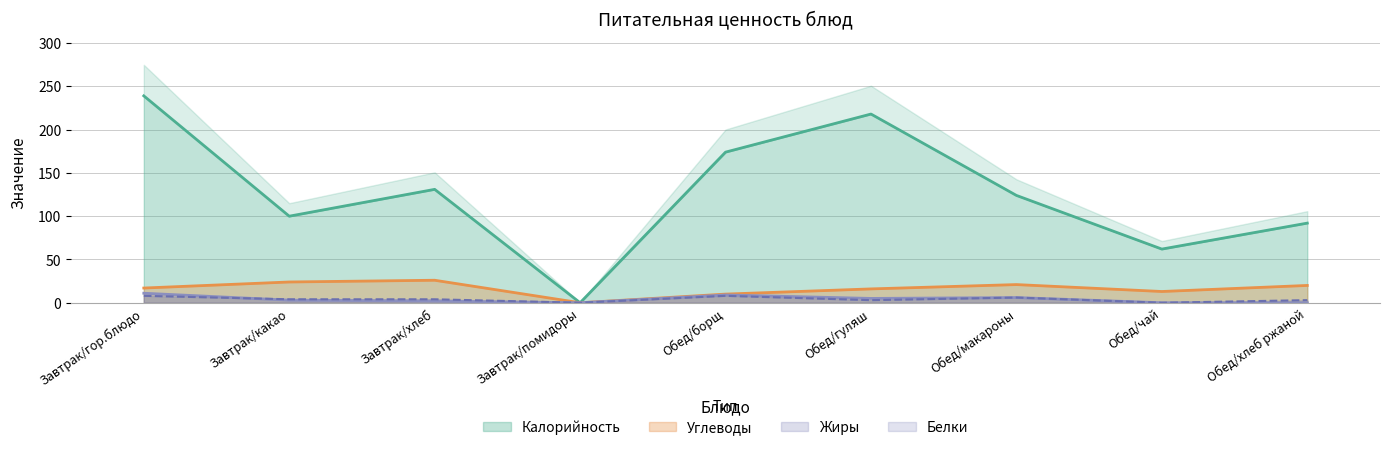

Reading right to left, list all the values displayed in this chart.

Калорийность: Обед/хлеб ржаной=92	Обед/чай=62	Обед/макароны=124	Обед/гуляш=218	Обед/борщ=174	Завтрак/помидоры=0	Завтрак/хлеб=131	Завтрак/какао=100	Завтрак/гор.блюдо=239
Белки: Обед/хлеб ржаной=3	Обед/чай=0	Обед/макароны=6	Обед/гуляш=3	Обед/борщ=8	Завтрак/помидоры=0	Завтрак/хлеб=4	Завтрак/какао=4	Завтрак/гор.блюдо=8
Жиры: Обед/хлеб ржаной=0	Обед/чай=0	Обед/макароны=6	Обед/гуляш=5	Обед/борщ=9	Завтрак/помидоры=0	Завтрак/хлеб=2	Завтрак/какао=3	Завтрак/гор.блюдо=11
Углеводы: Обед/хлеб ржаной=20	Обед/чай=13	Обед/макароны=21	Обед/гуляш=16	Обед/борщ=10	Завтрак/помидоры=0	Завтрак/хлеб=26	Завтрак/какао=24	Завтрак/гор.блюдо=17